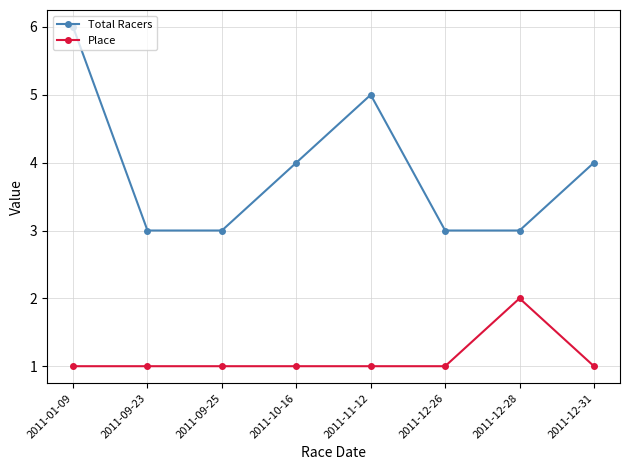

What is the minimum value shown in the chart?

1